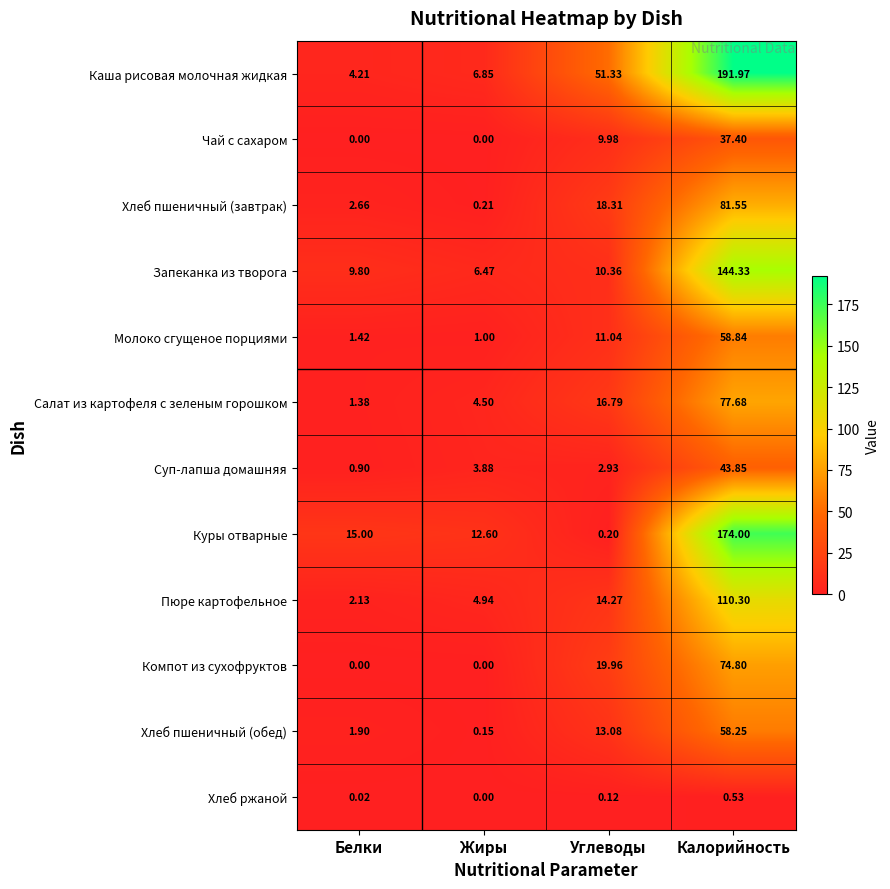

At Калорийность, list the series in order from smallest to largest.

Хлеб ржаной, Чай с сахаром, Суп-лапша домашняя, Хлеб пшеничный (обед), Молоко сгущеное порциями, Компот из сухофруктов, Салат из картофеля с зеленым горошком, Хлеб пшеничный (завтрак), Пюре картофельное, Запеканка из творога, Куры отварные, Каша рисовая молочная жидкая